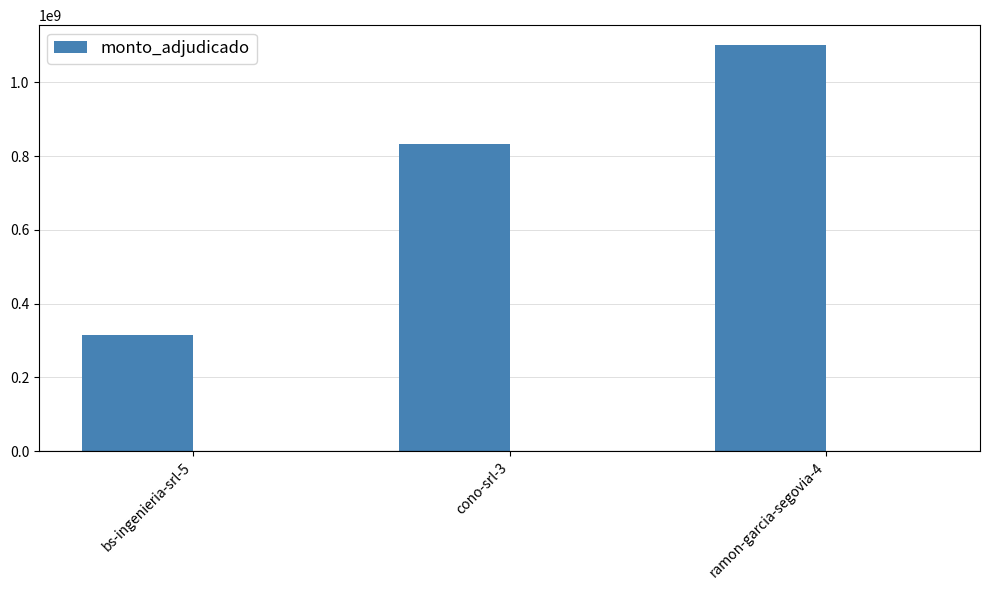

Reading right to left, extract all data points from this chart.

ramon-garcia-segovia-4=1100000000	cono-srl-3=832984480	bs-ingenieria-srl-5=315400694